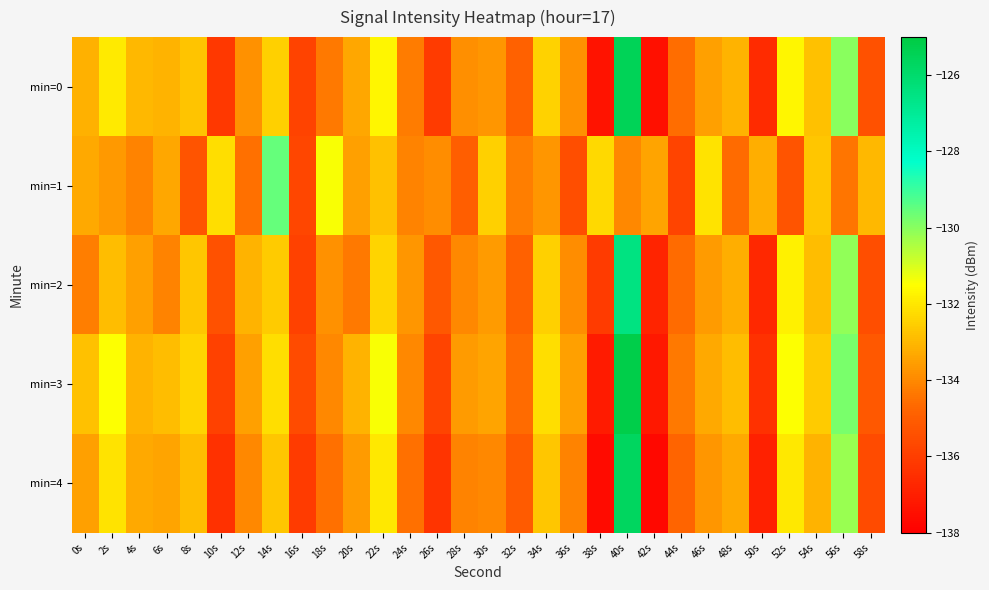

Which series has the largest total across all categories?

min=3